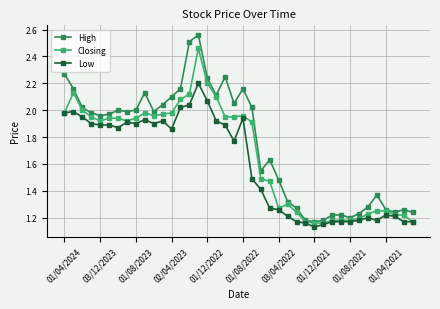

Which series has the largest total across all categories?

High